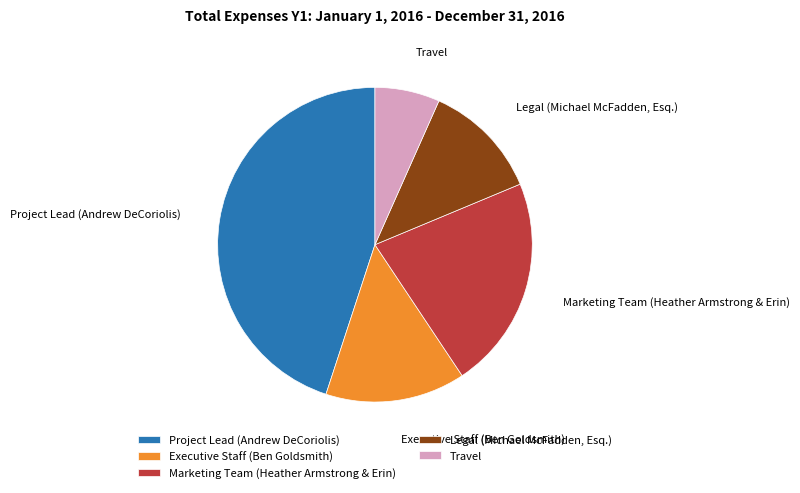

Rank the categories by value from highest to lowest.

Project Lead (Andrew DeCoriolis), Marketing Team (Heather Armstrong & Erin), Executive Staff (Ben Goldsmith), Legal (Michael McFadden, Esq.), Travel